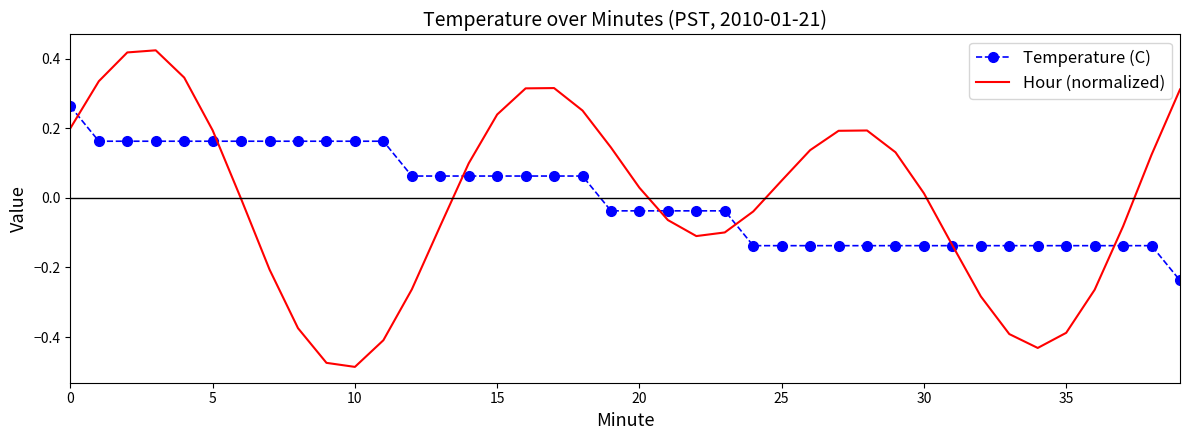

Rank the series by their maximum value, from lowest to highest.

Temperature (C), Hour (normalized)